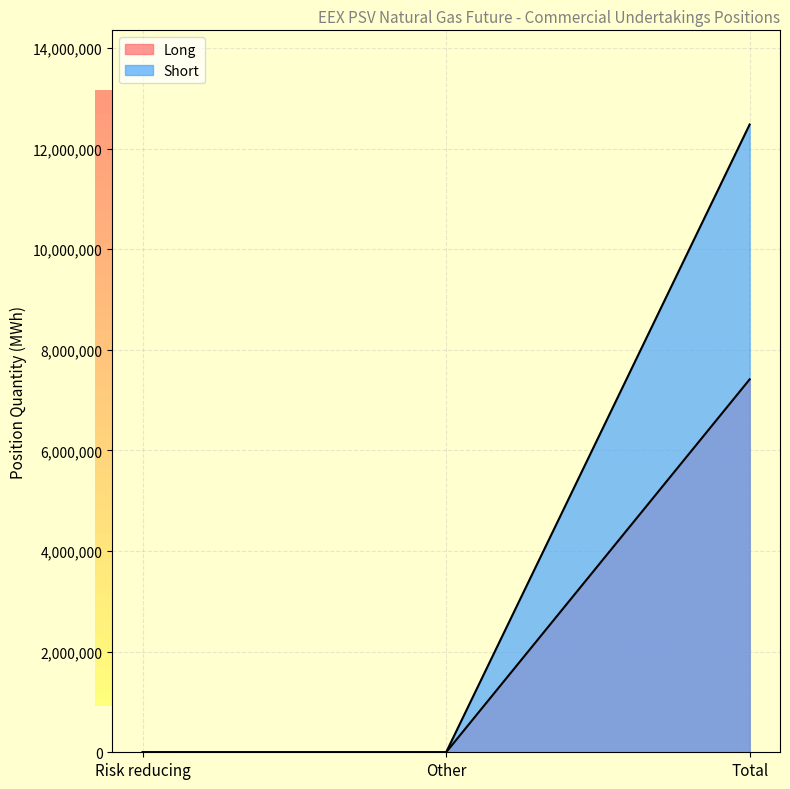

How many positive values does the Short series have?

1